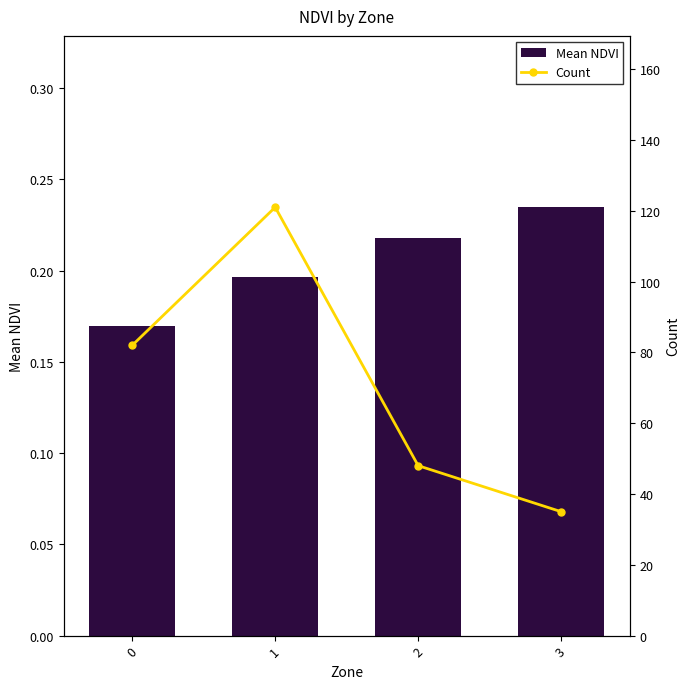

What is the total value across all series at 0?

82.2